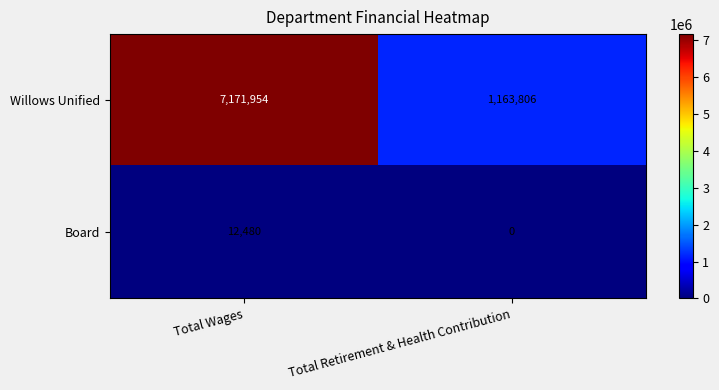

Is the value of Board at Total Retirement & Health Contribution greater than the value of Willows Unified at Total Wages?

No